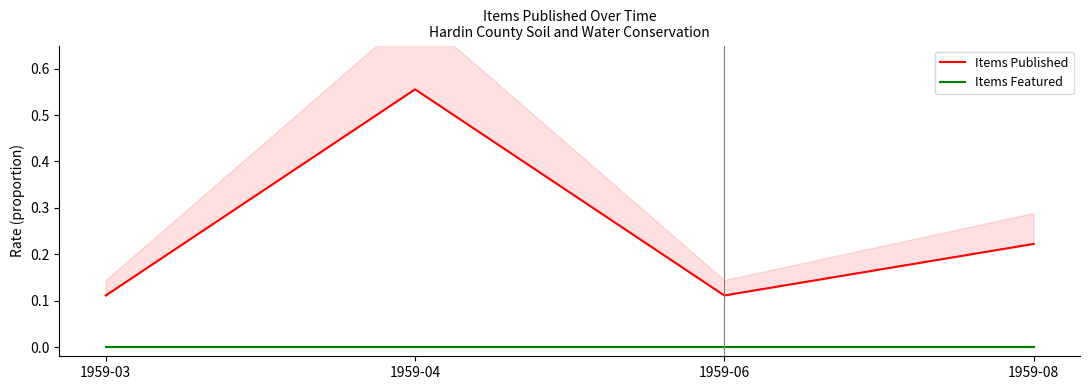

At which category is the sum across all series the highest?

1959-04